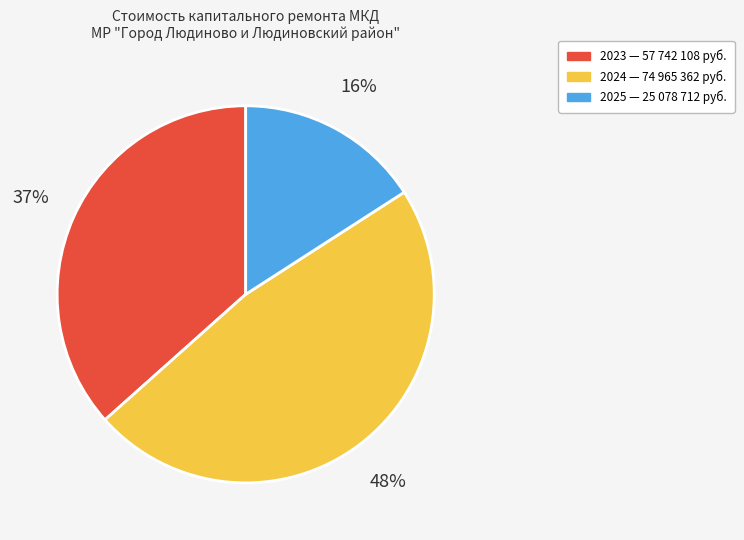

True or false: 2024 accounts for 37% of the total.

False